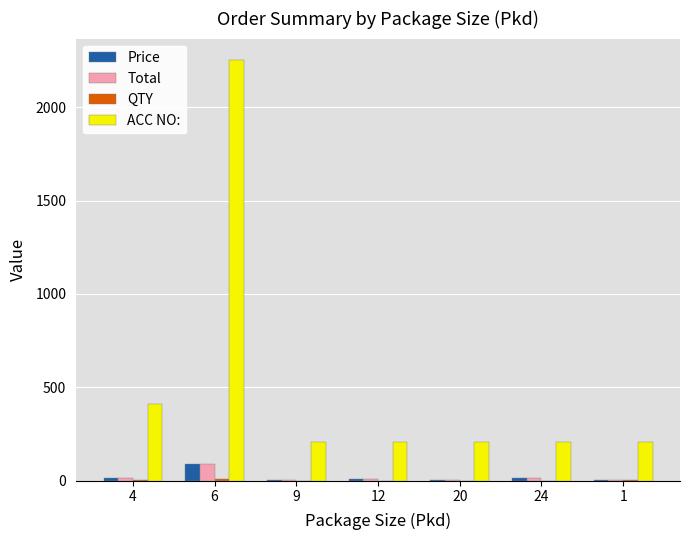

Which series has the largest total across all categories?

ACC NO: